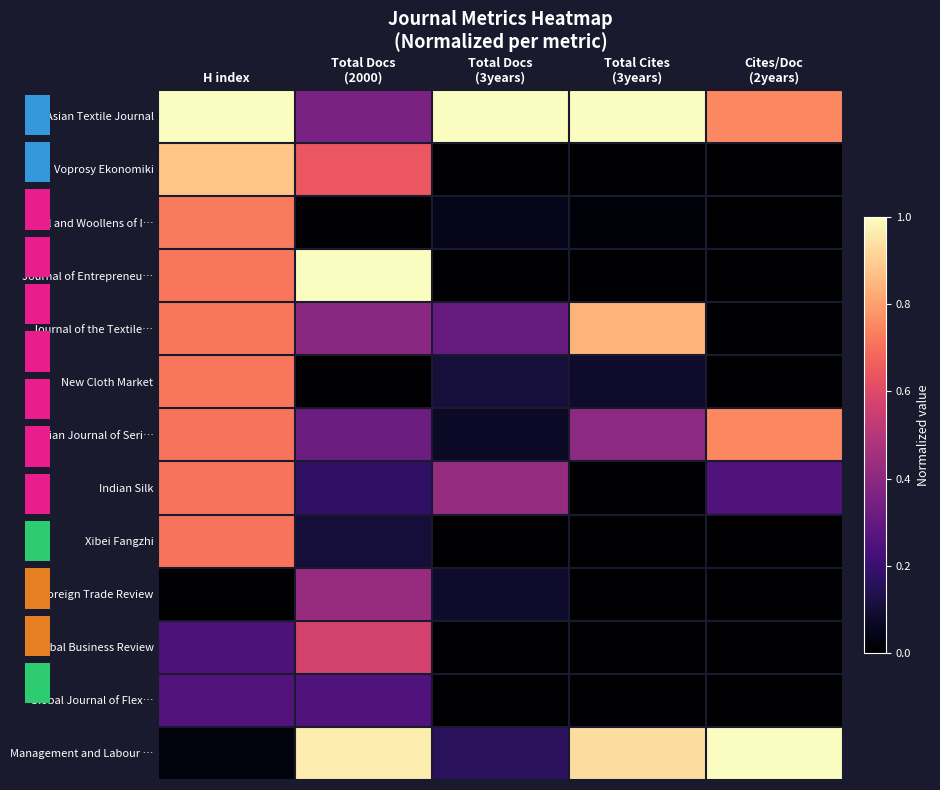

True or false: Indian Journal of Seri… has a value of 0.8 at Cites/Doc (2years).

True